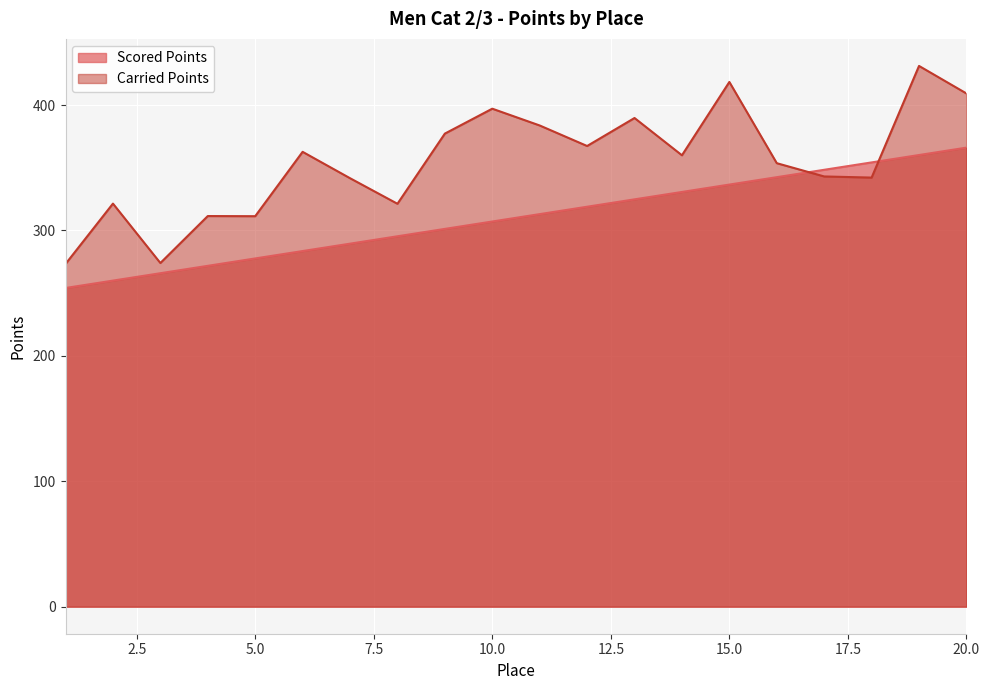

Where does the Carried Points series first go above 359?

6